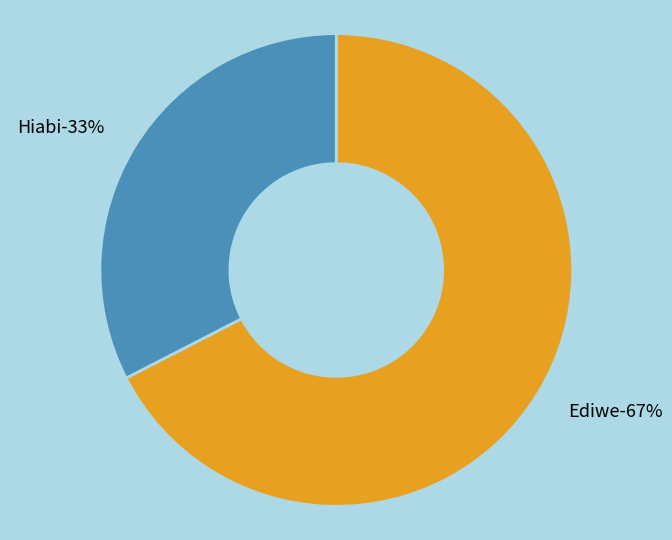

To the nearest percent, what percentage of the pie is Ediwe?

67%